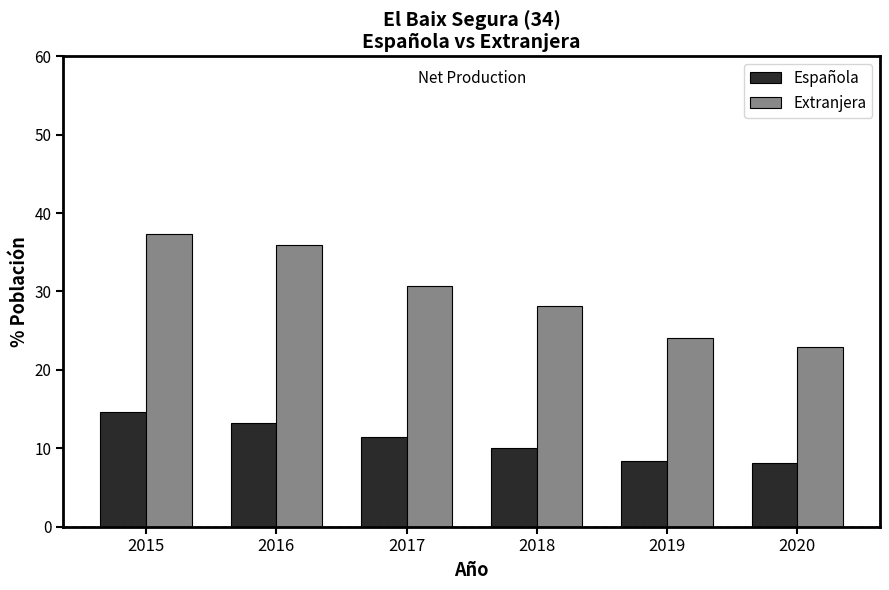

Which series has the widest spread of values?

Extranjera